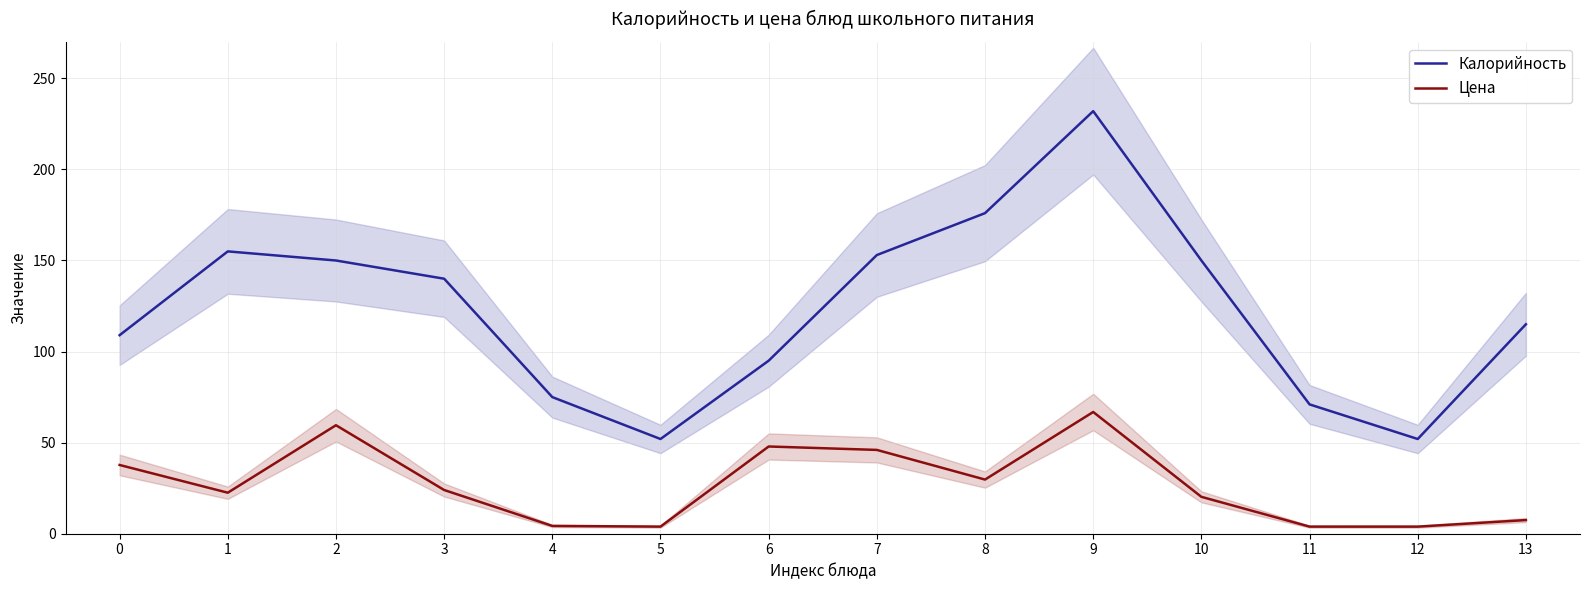

Reading left to right, list all the values displayed in this chart.

Калорийность: 109.0	155.0	150.0	140.0	75.0	52.0	95.0	153.0	176.0	232.0	150.0	71.0	52.0	115.0
Цена: 37.7	22.5	59.6	24.0	4.3	3.9	47.9	46.0	29.7	66.8	20.2	3.9	3.9	7.5